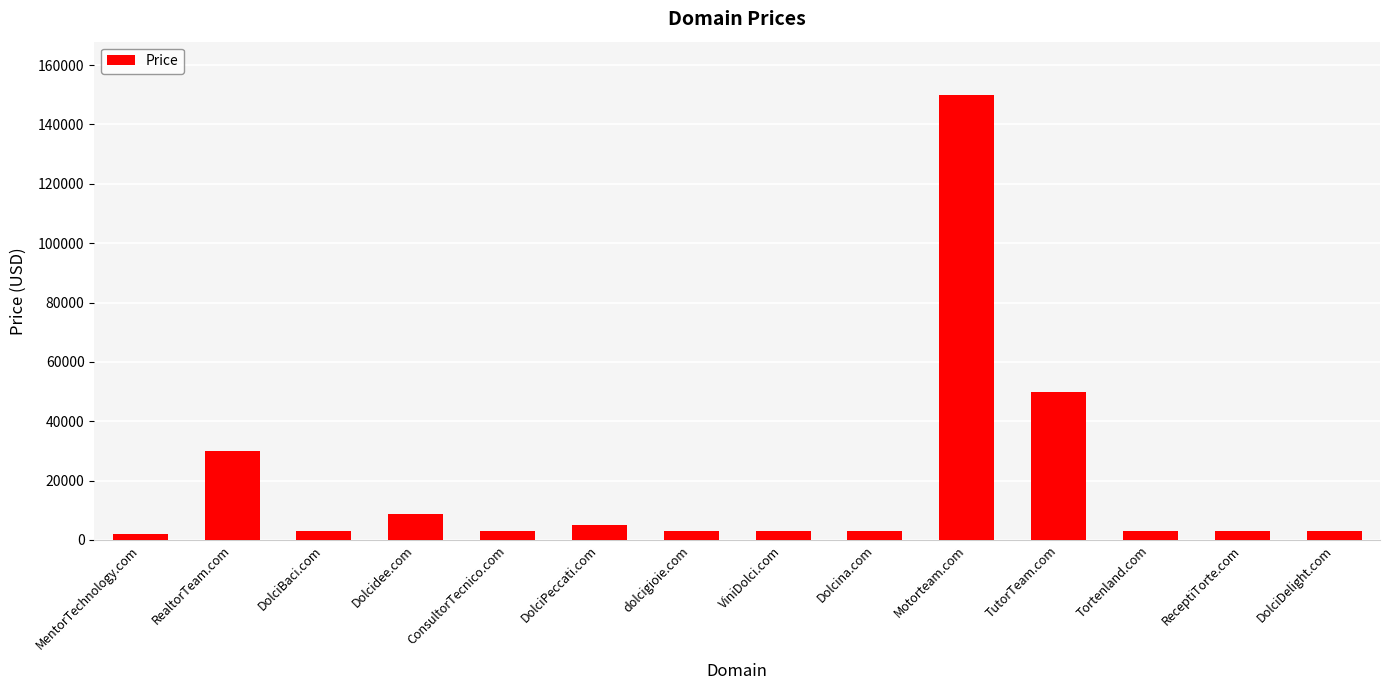

Which has a higher value, Motorteam.com or MentorTechnology.com?

Motorteam.com